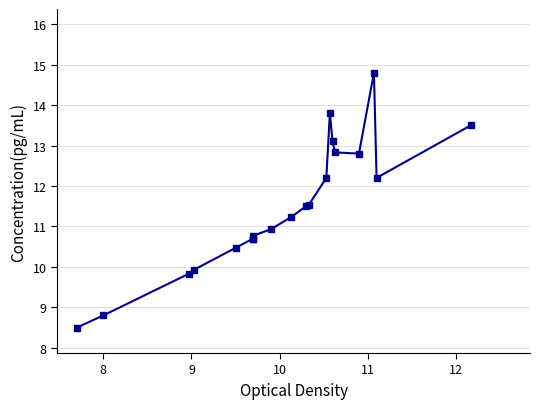

What is the label of the 16th point from the right?

11